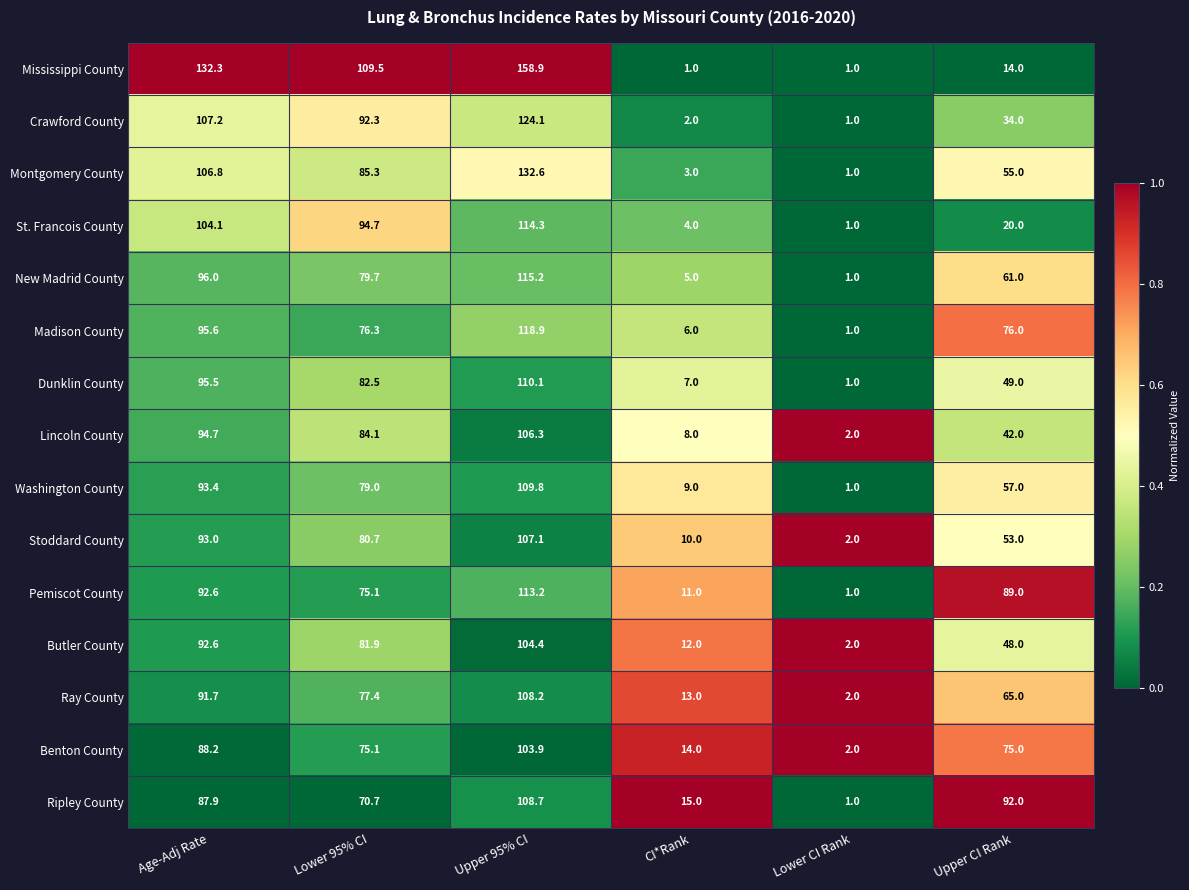

The Dunklin County series shows 82.5 at Lower 95% CI. True or false?

True